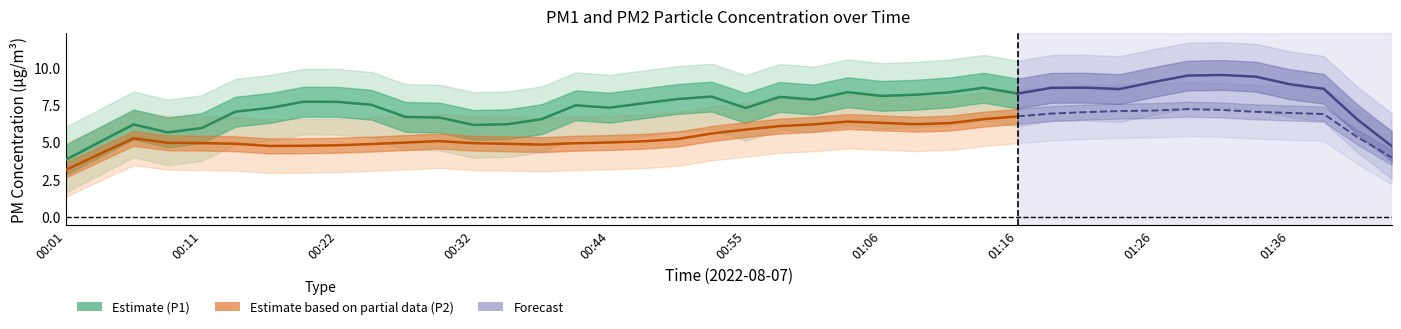

At which category does P2 reach its first local peak?

00:09